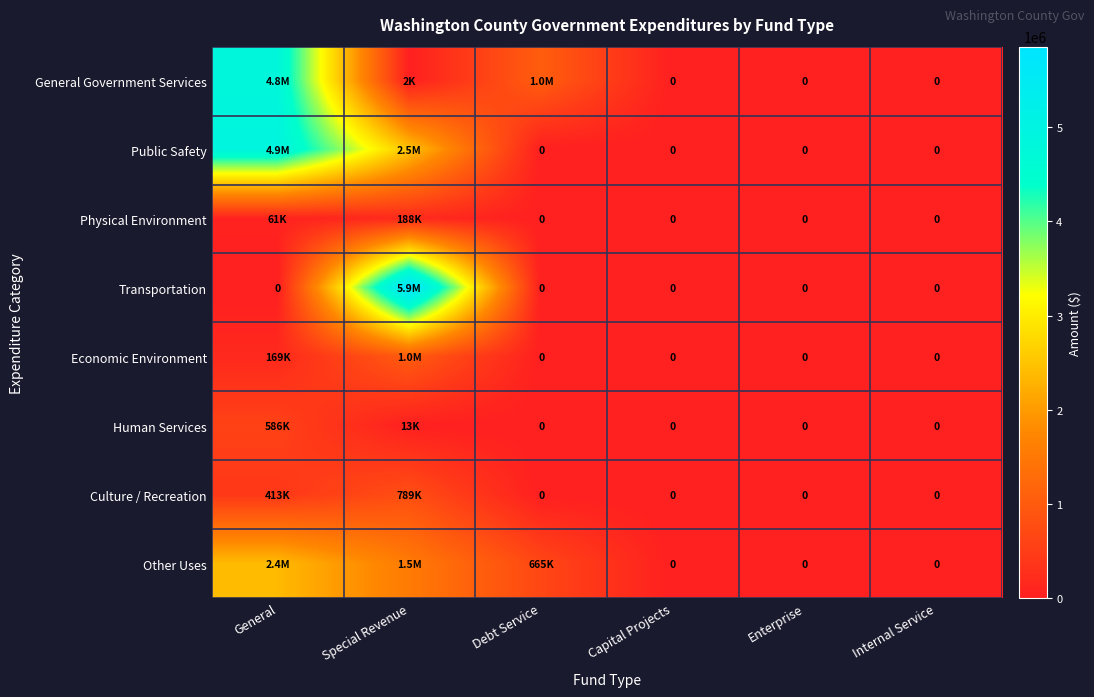

Which has a higher value, Internal Service or Debt Service?

Debt Service